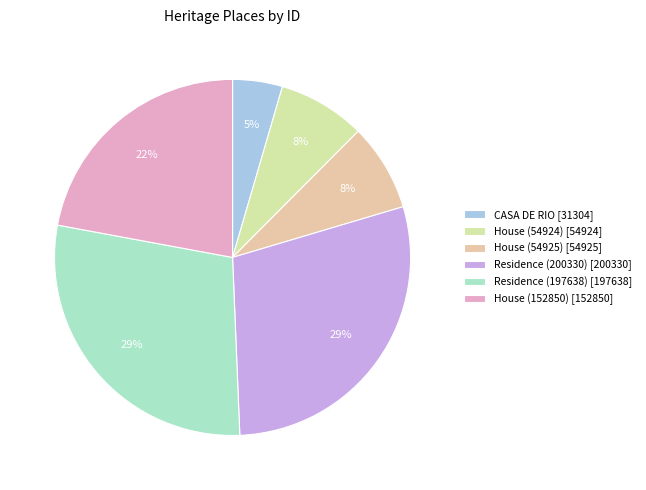

Does Residence (197638) represent more than half of the total?

No